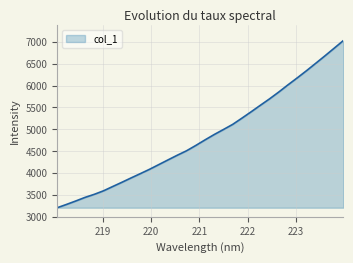

What is the difference between the second highest and second lowest values?

3571.3